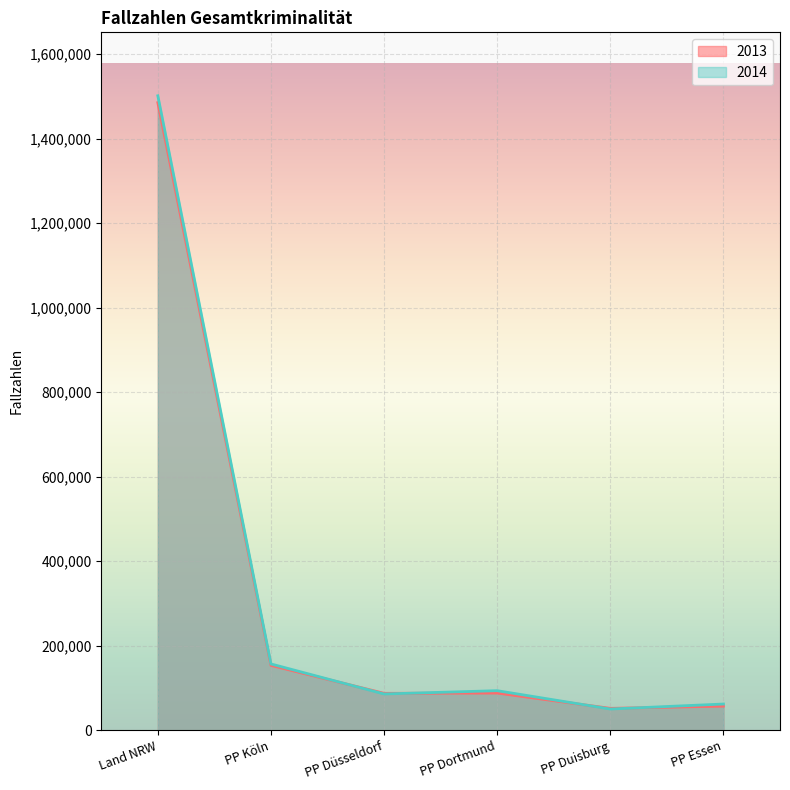

At PP Essen, list the series in order from smallest to largest.

2013, 2014